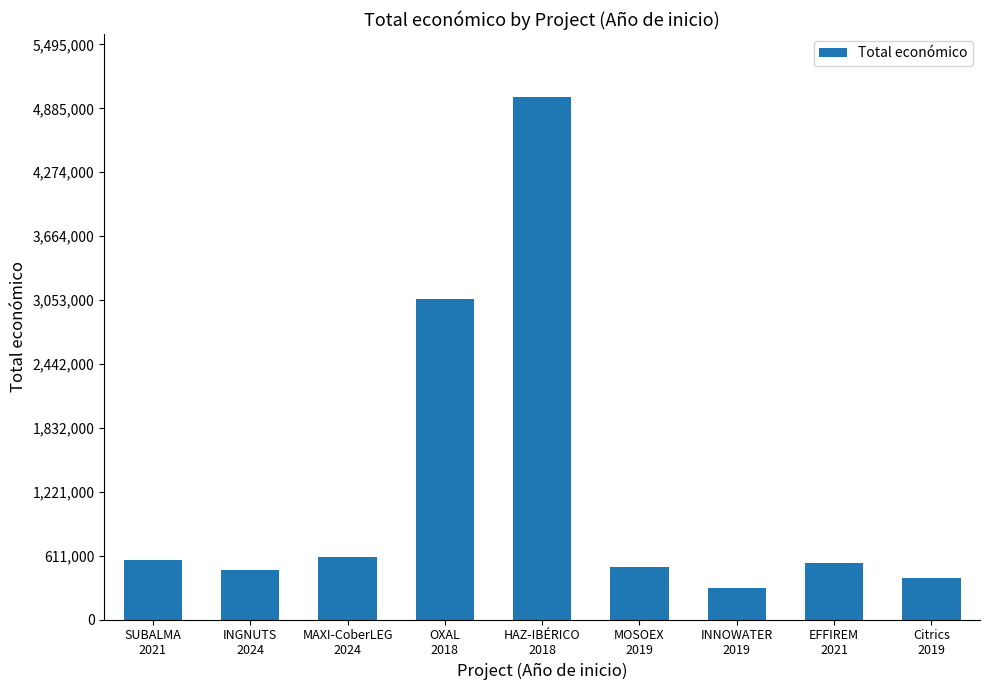

Reading left to right, extract all data points from this chart.

564758	470675	598609	3062871	4995722	497232	301504	542198	393300